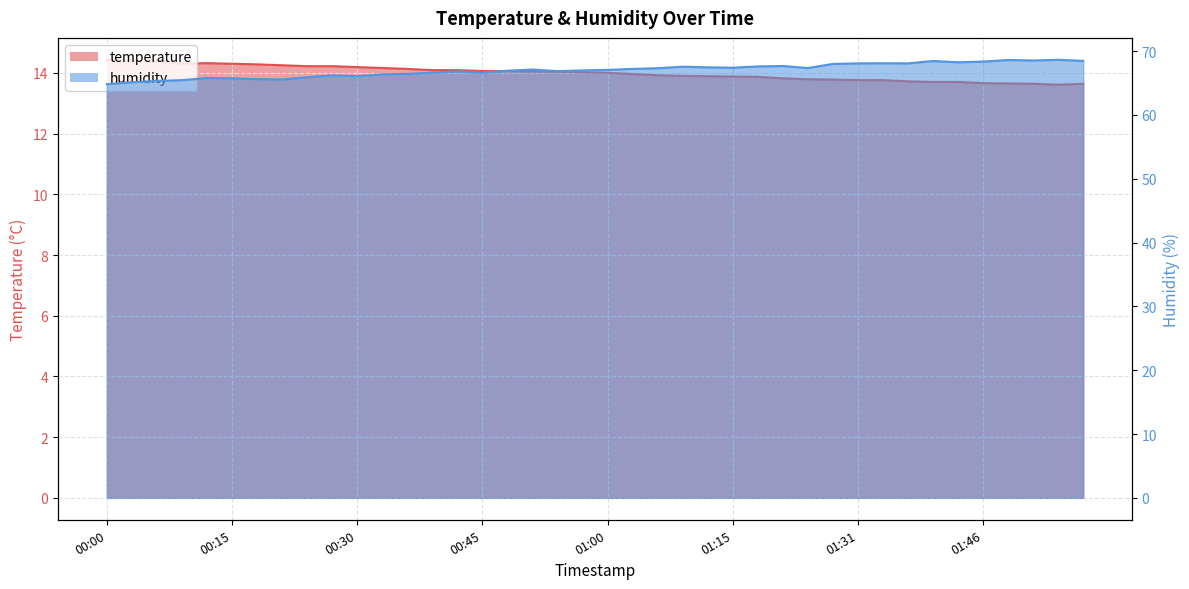

Which category has the highest value in the temperature series?

00:00